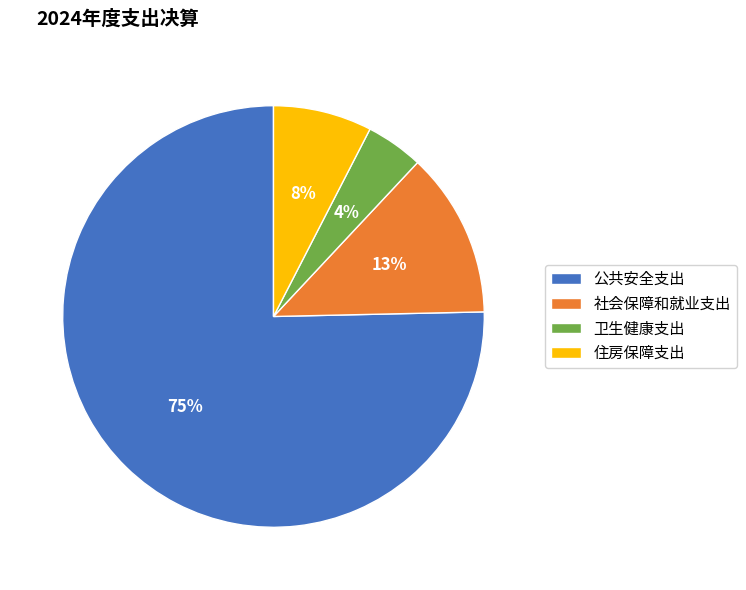

Count the number of slices in the pie.

4